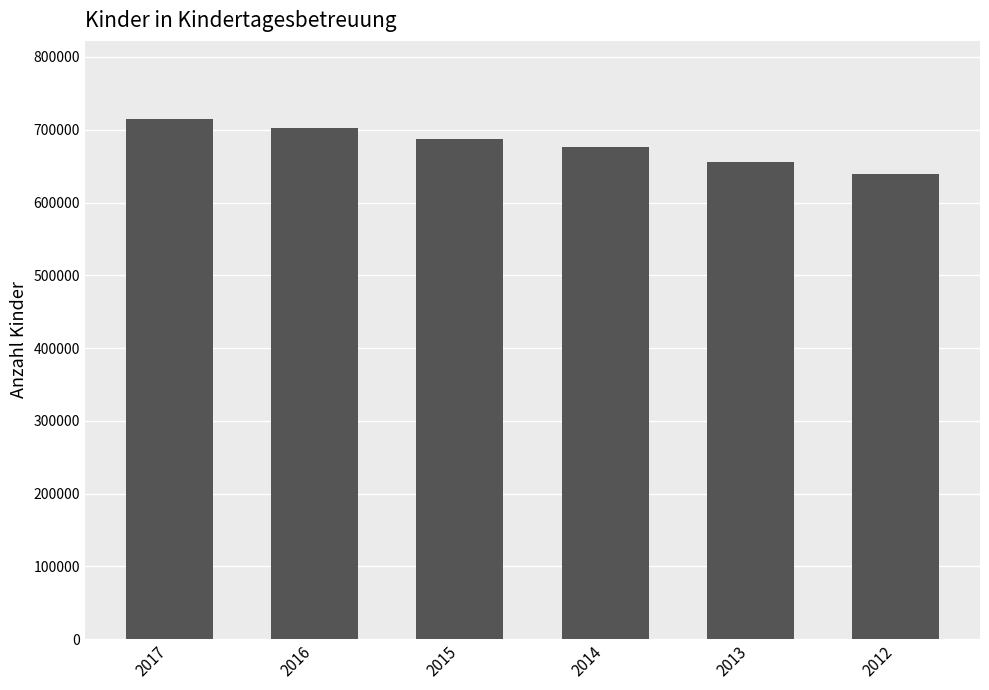

Approximately how many times larger is the value at 2016 compared to 2012?

1.1